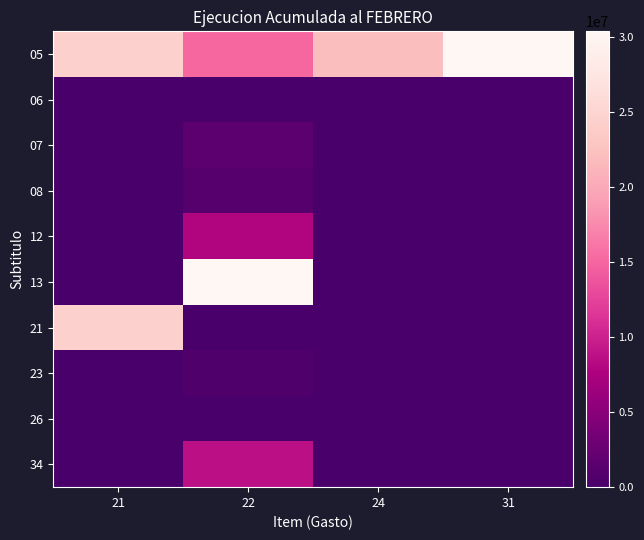

At 21, list the series in order from largest to smallest.

05, 21, 06, 07, 08, 12, 13, 23, 26, 34